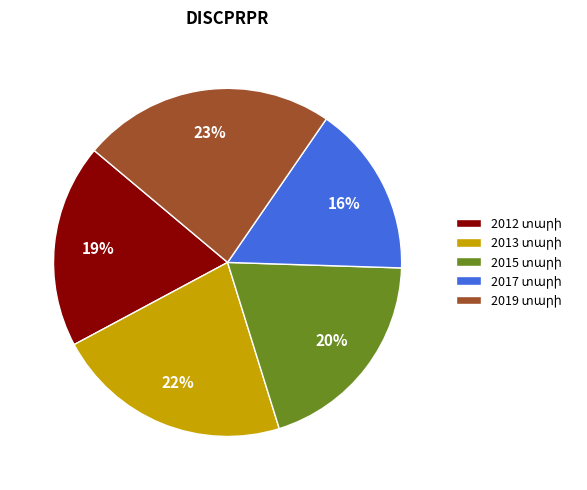

To the nearest percent, what is the average slice percentage?

20%